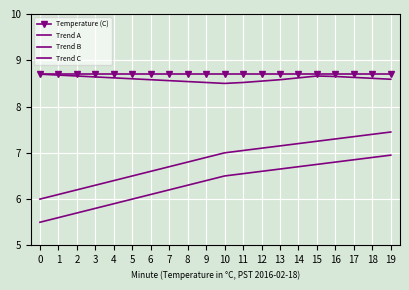

How many lines are shown in the chart?

4